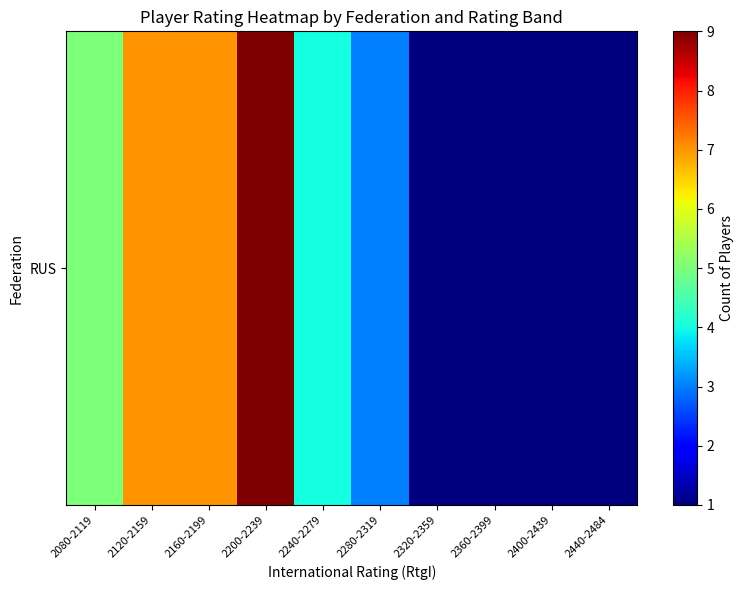

What is the ratio of the value at 2120-2159 to the value at 2240-2279?

1.8